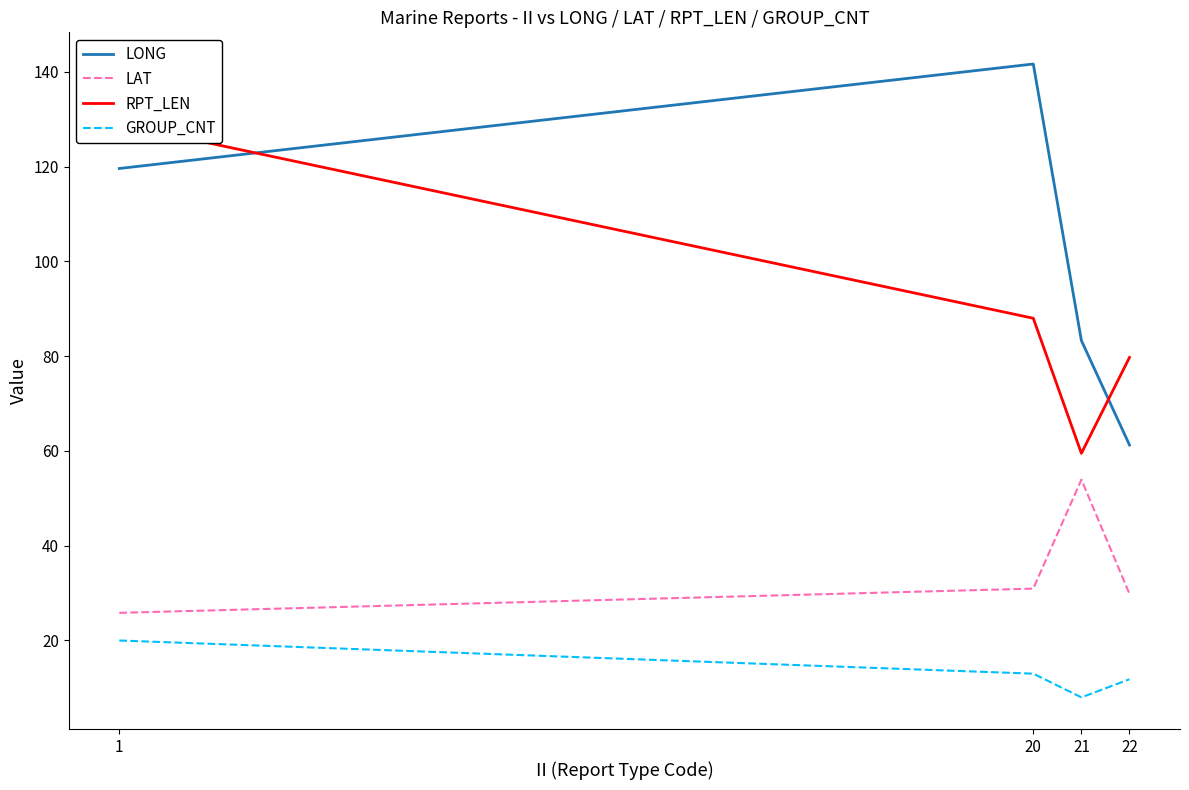

The RPT_LEN series shows 59.5 at 21. True or false?

True